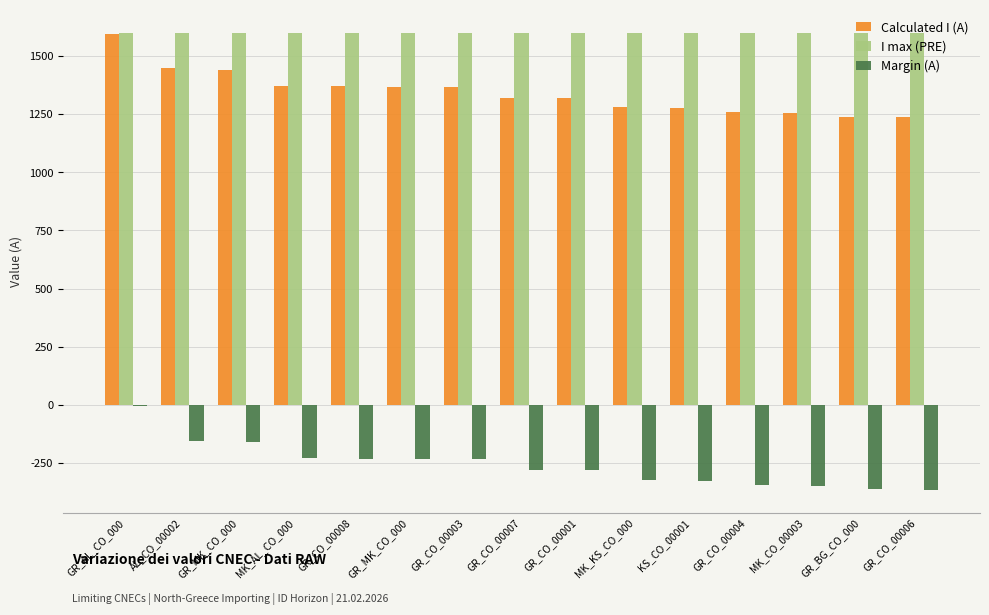

How many distinct data groups are displayed?

3